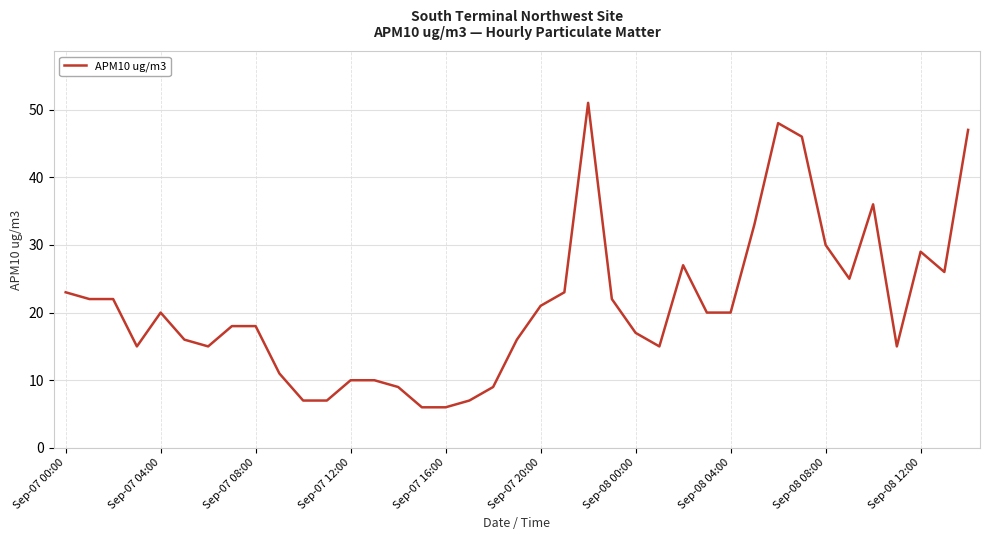

What is the difference between the maximum and minimum values?

45